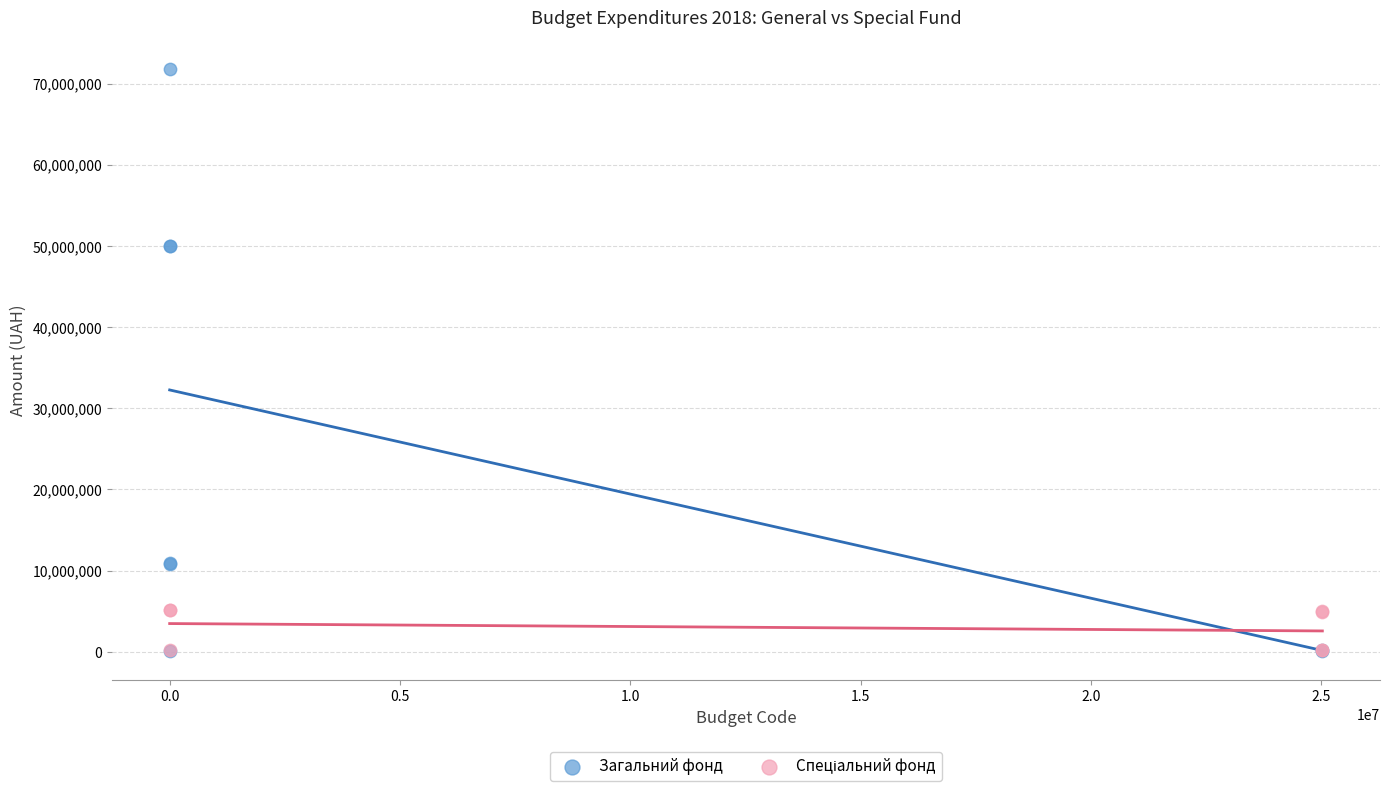

Which series has the largest Y range (max minus min)?

Загальний фонд